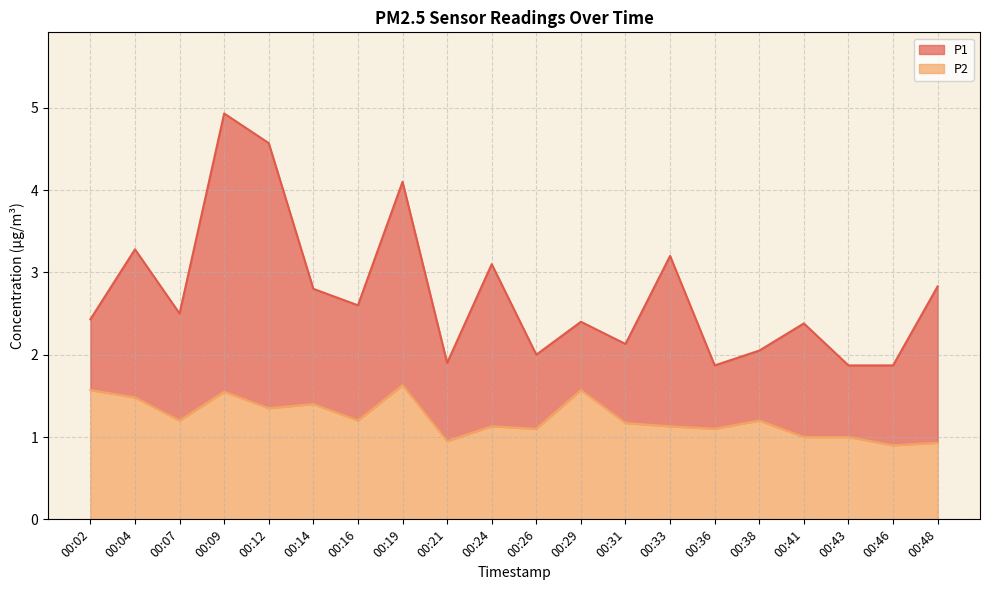

What is the difference between the P1 values at 00:16 and 00:48?

0.2